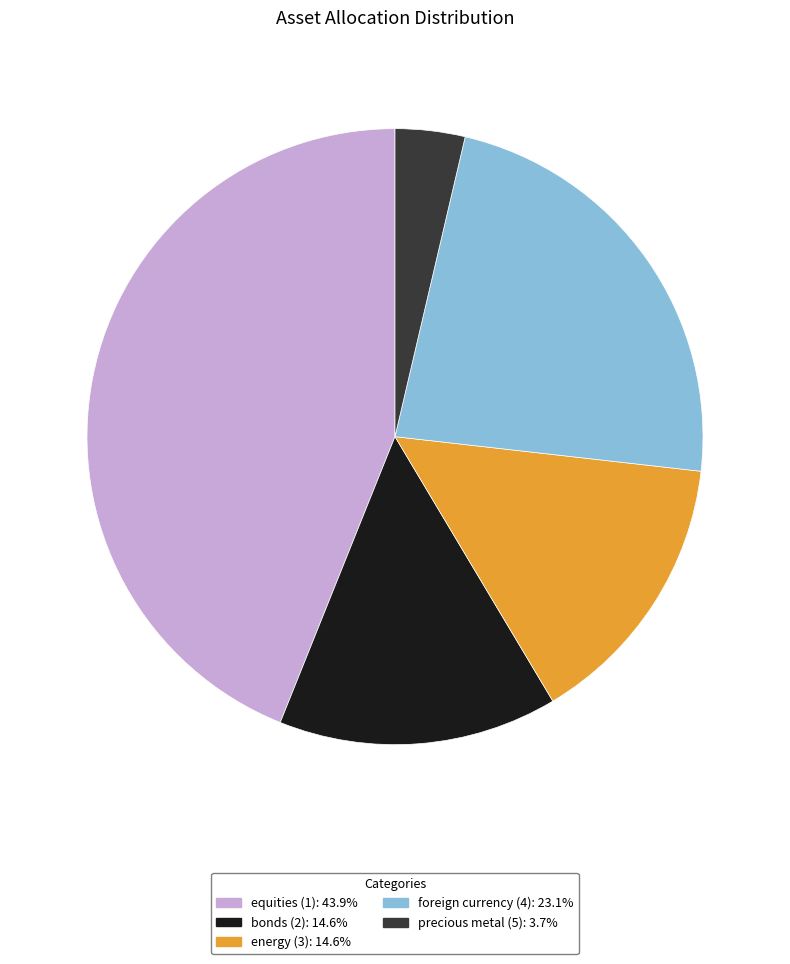

True or false: bonds (2) accounts for 7% of the total.

False